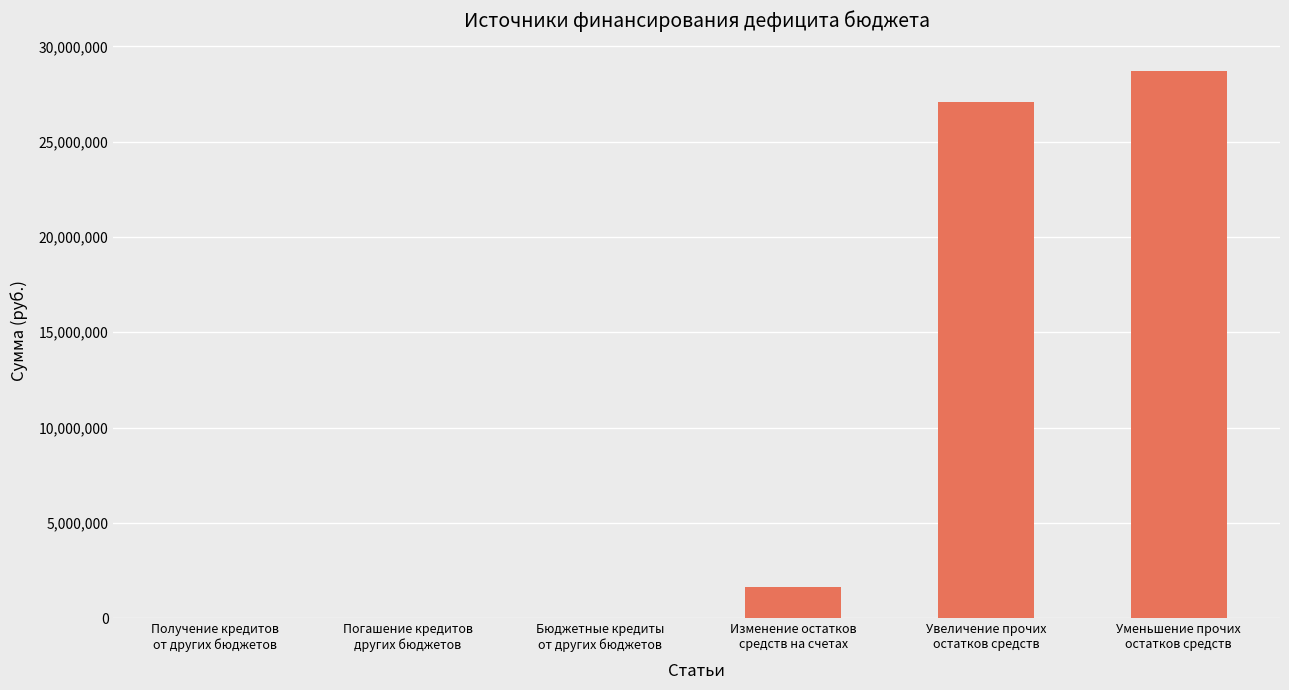

Between Получение кредитов
от других бюджетов and Уменьшение прочих
остатков средств, which is larger?

Уменьшение прочих
остатков средств